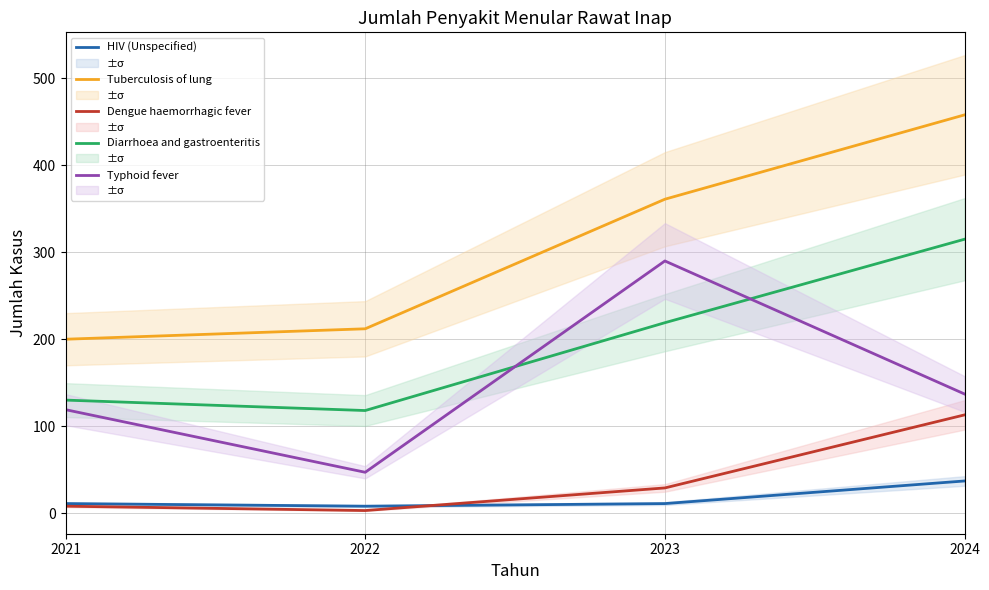

What is the difference between the Tuberculosis of lung values at 2022 and 2021?

12